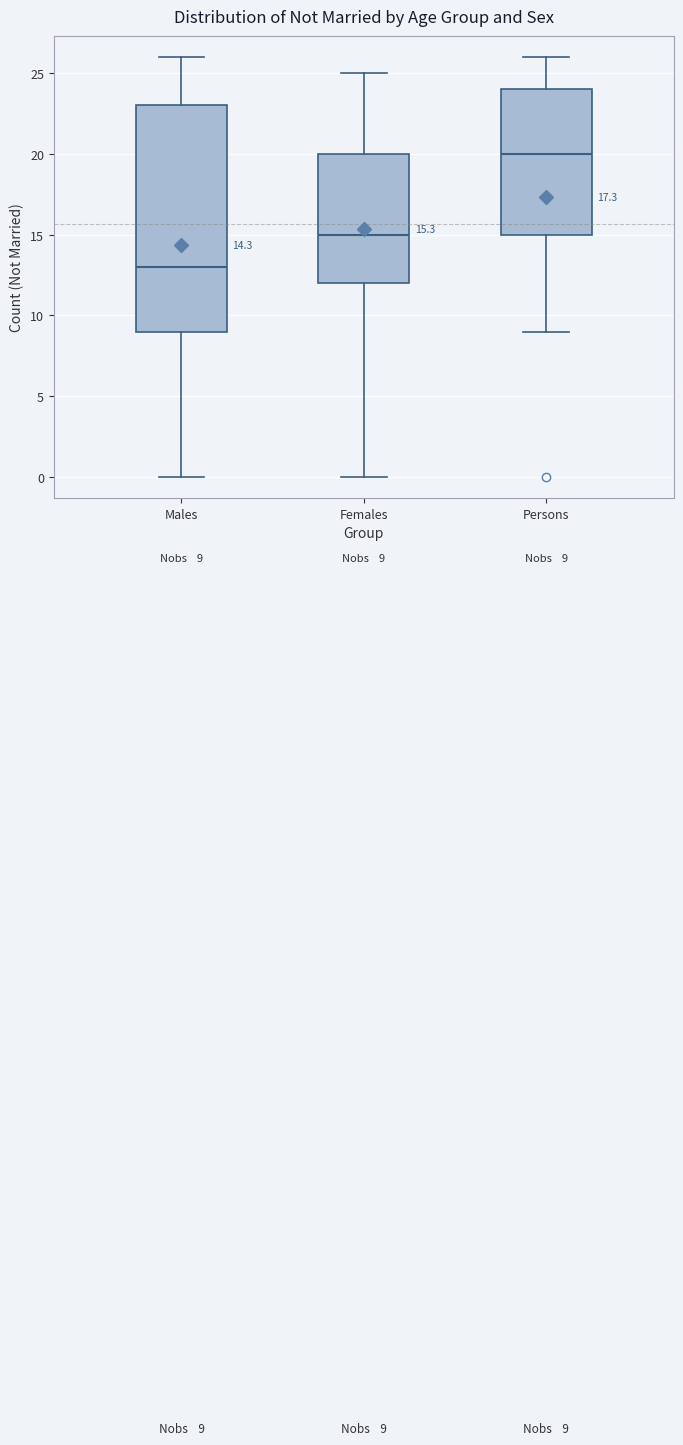

Comparing the boxes themselves (not the whiskers), which one is the tallest?

Males